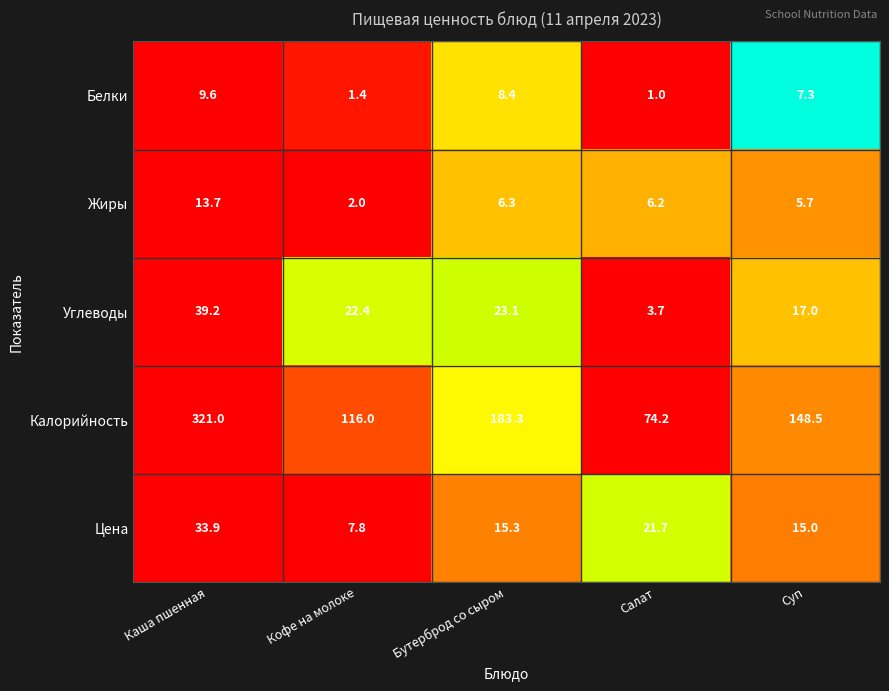

Reading left to right, list all the values displayed in this chart.

Белки: Каша пшенная=9.6	Кофе на молоке=1.4	Бутерброд со сыром=8.4	Салат=1.0	Суп=7.3
Жиры: Каша пшенная=13.7	Кофе на молоке=2.0	Бутерброд со сыром=6.3	Салат=6.2	Суп=5.7
Углеводы: Каша пшенная=39.2	Кофе на молоке=22.4	Бутерброд со сыром=23.1	Салат=3.7	Суп=17.0
Калорийность: Каша пшенная=321.0	Кофе на молоке=116.0	Бутерброд со сыром=183.3	Салат=74.2	Суп=148.5
Цена: Каша пшенная=33.9	Кофе на молоке=7.8	Бутерброд со сыром=15.3	Салат=21.7	Суп=15.0